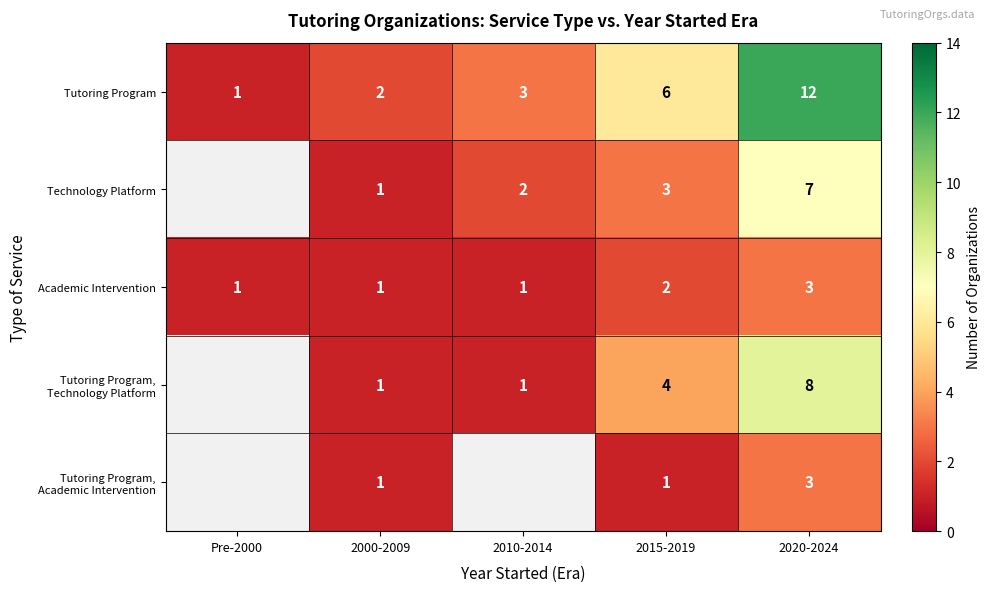

How many values in the Tutoring Program series are below 3?

2